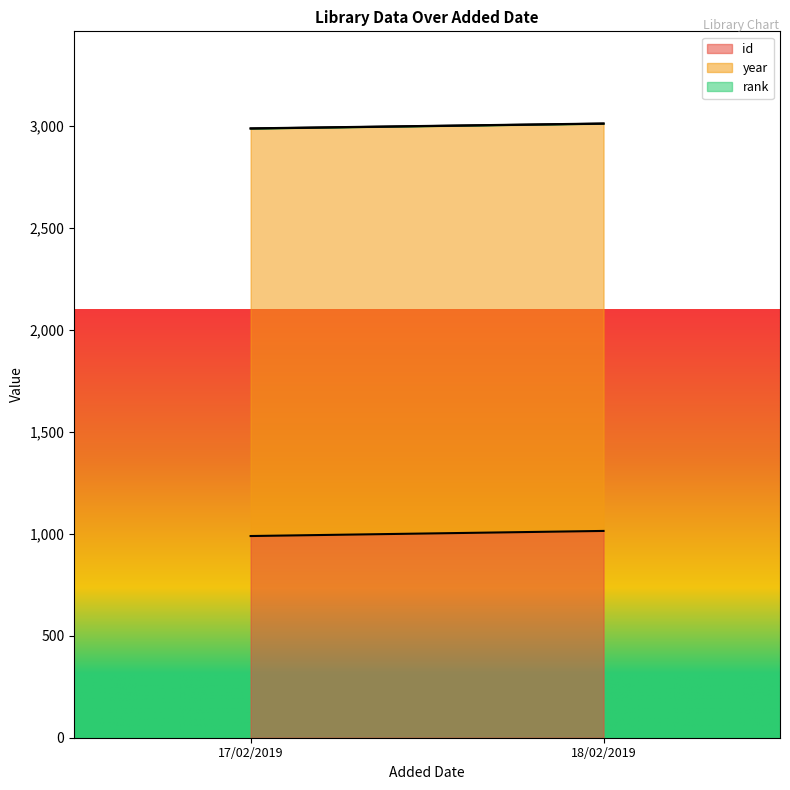

What is the label of the 2nd point from the right?

17/02/2019